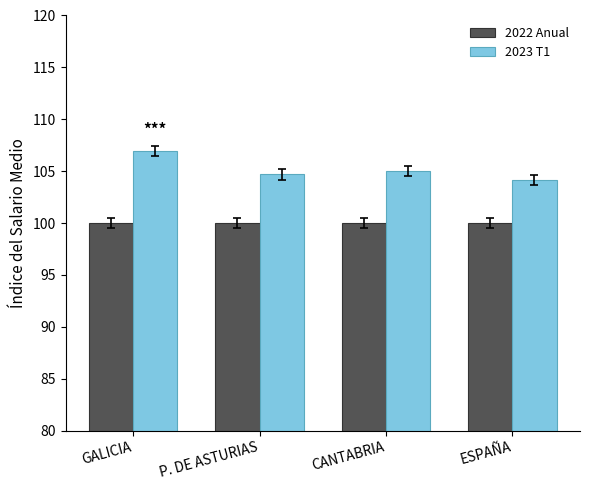

What is the value of the 2023 T1 bar at the 3rd from the left?

105.0